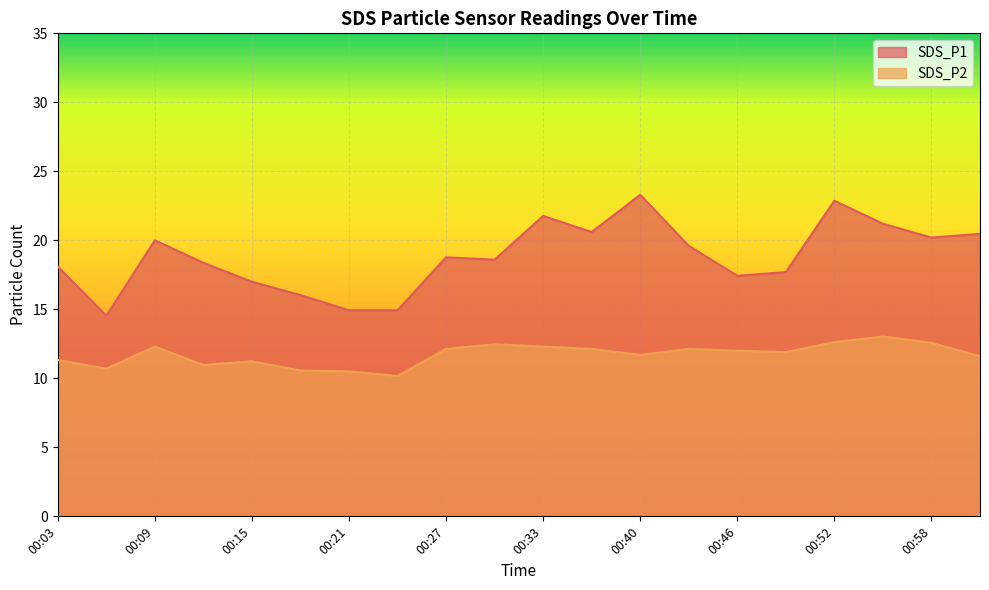

What is the label of the 11th point from the right?

00:30